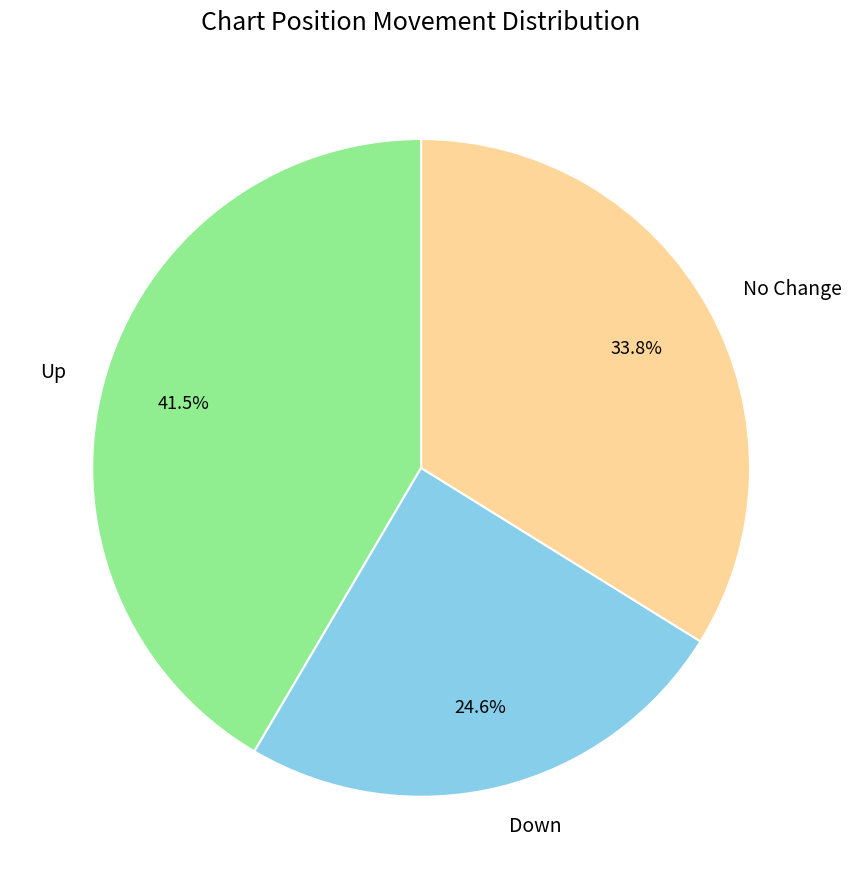

How many segments does this pie chart have?

3